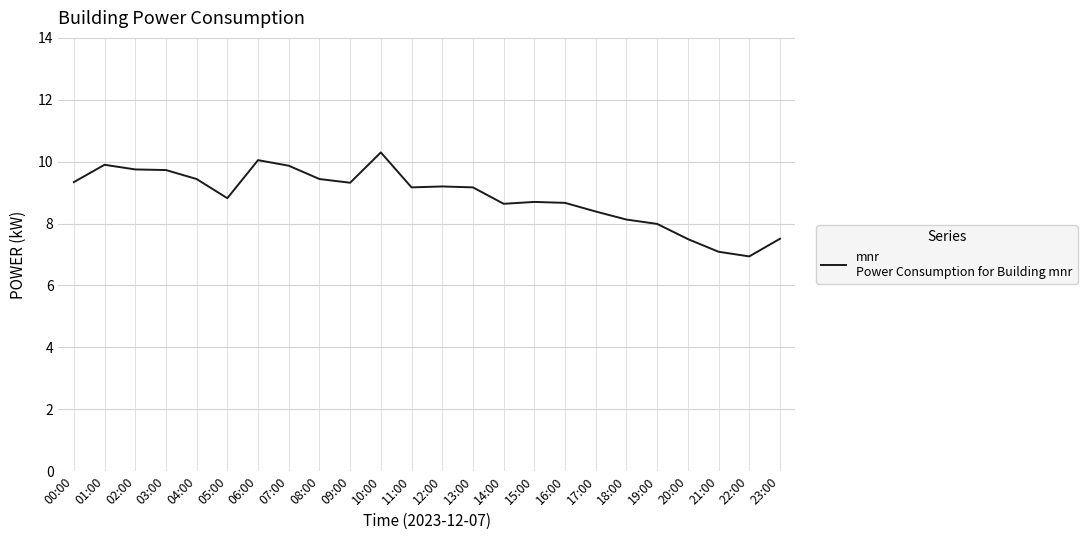

True or false: the data shows 9.8 at 02:00.

True